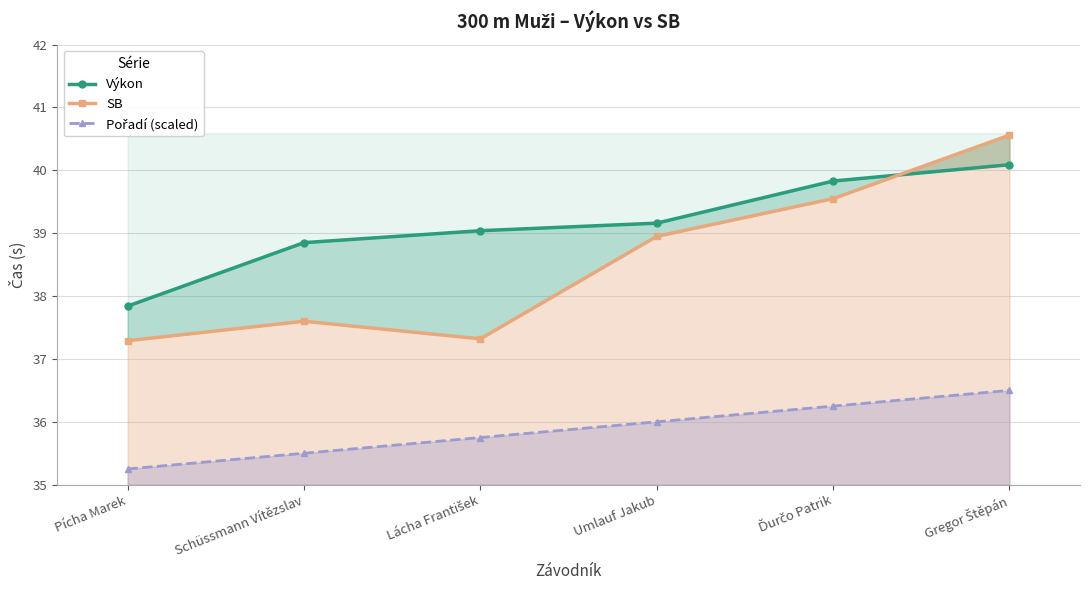

What is the total value across all series at Pícha Marek?

110.4